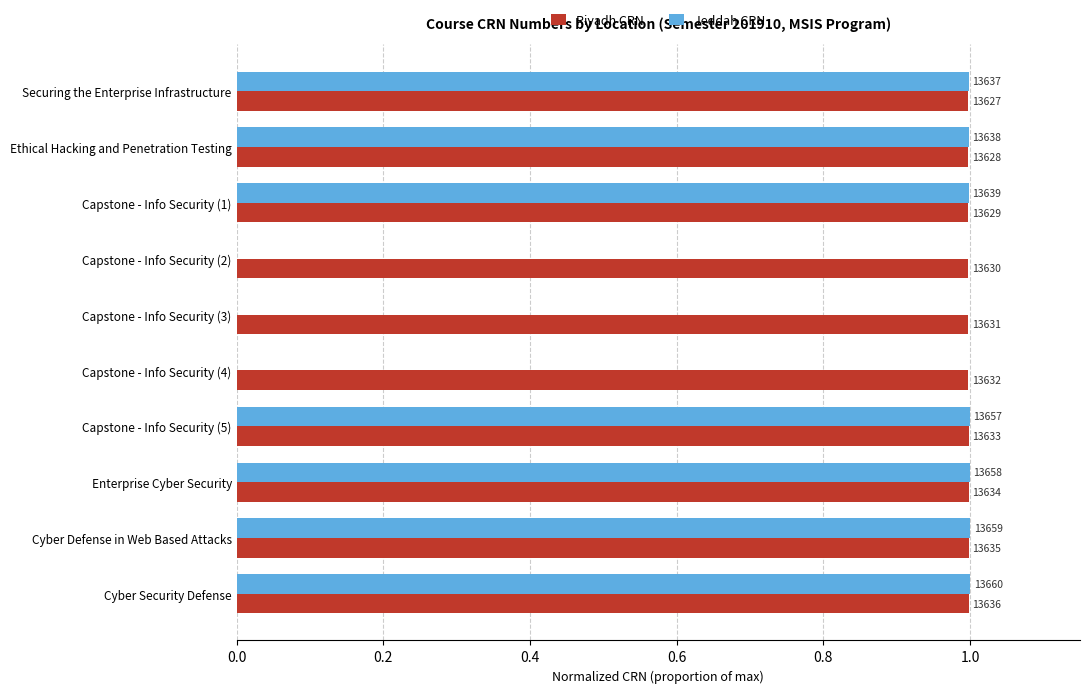

What is the maximum value for Riyadh CRN?

1.0